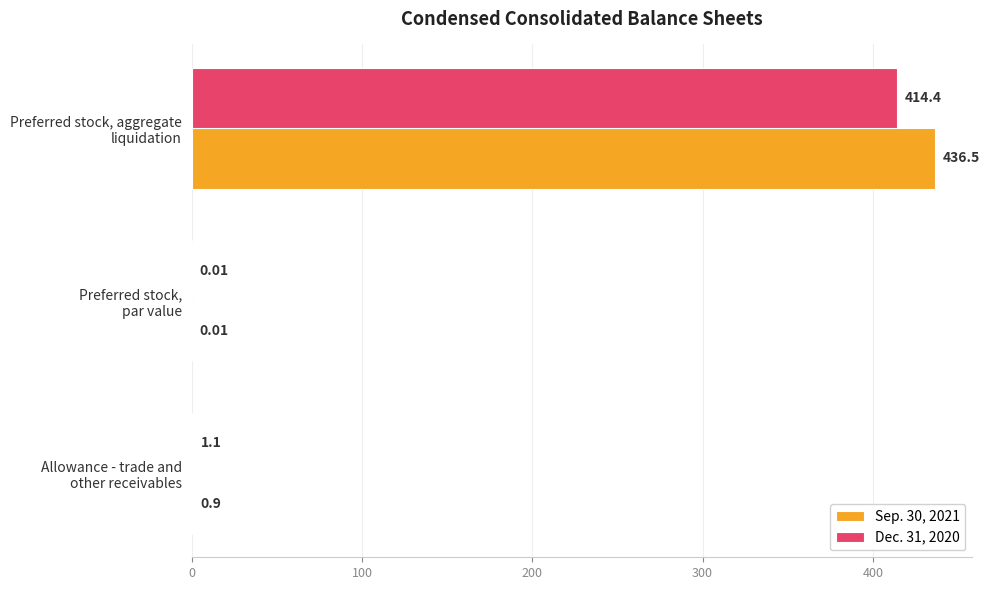

Which series has the largest total across all categories?

Sep. 30, 2021